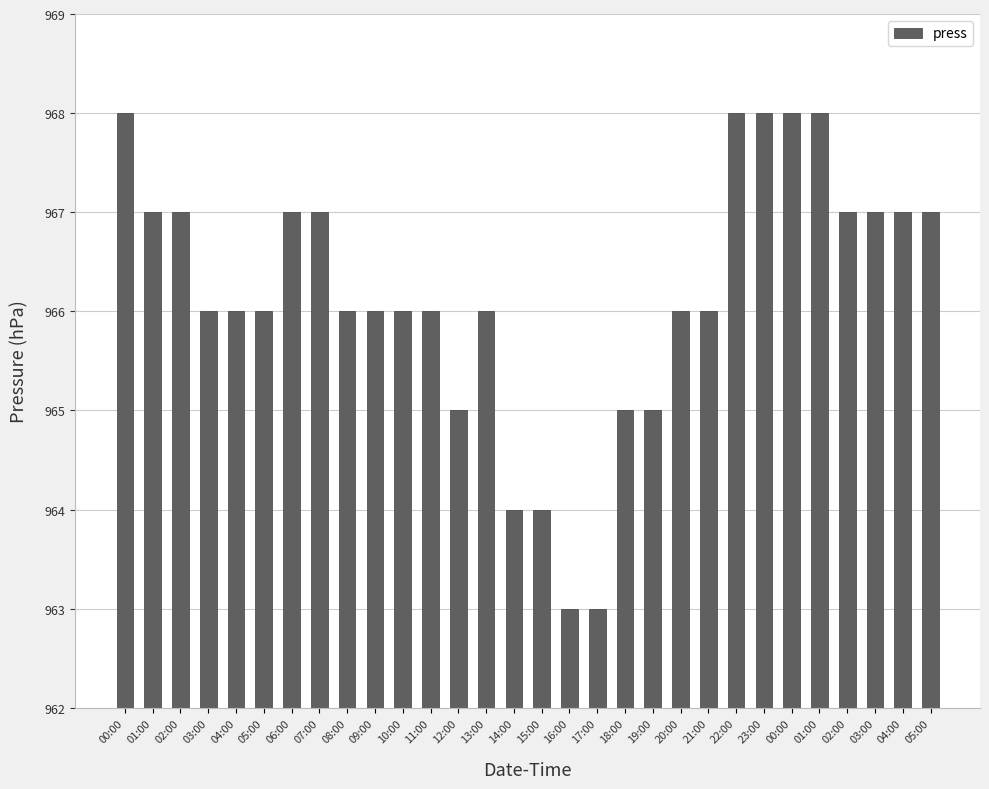

What is the sum of the values at 12:00 and 09:00?

1931